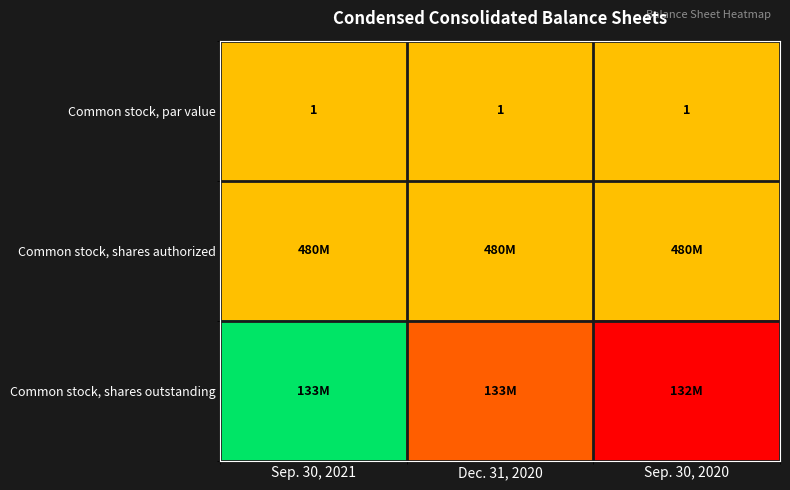

Which series has the widest spread of values?

Common stock, shares outstanding